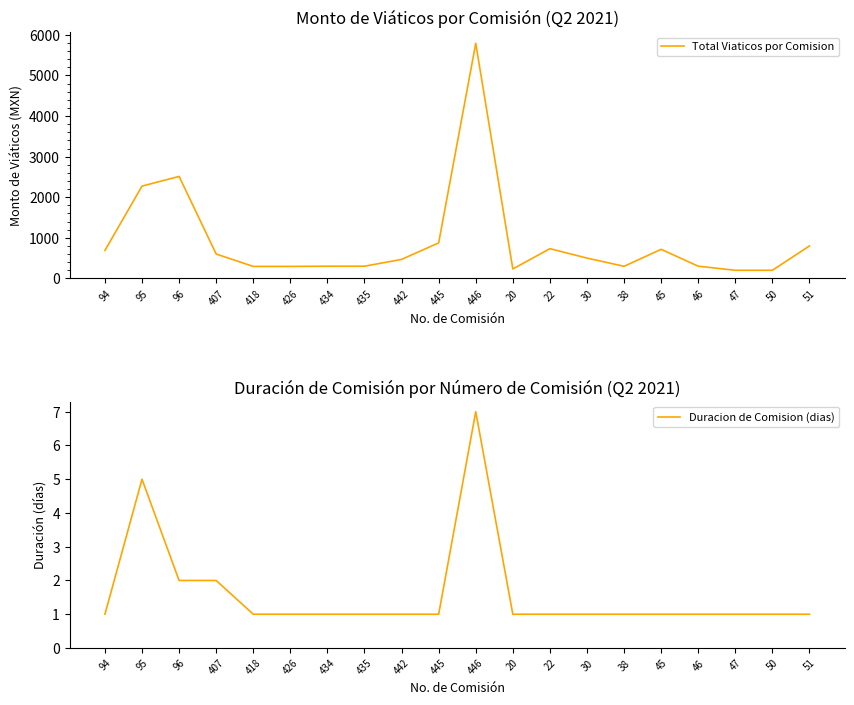

Which series has the largest range (max minus min)?

Total Viaticos por Comision